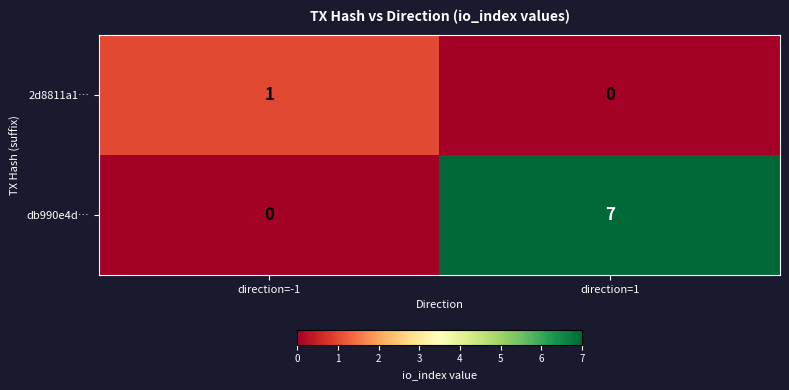

Between direction=-1 and direction=1, which series saw the biggest shift?

db990e4d…